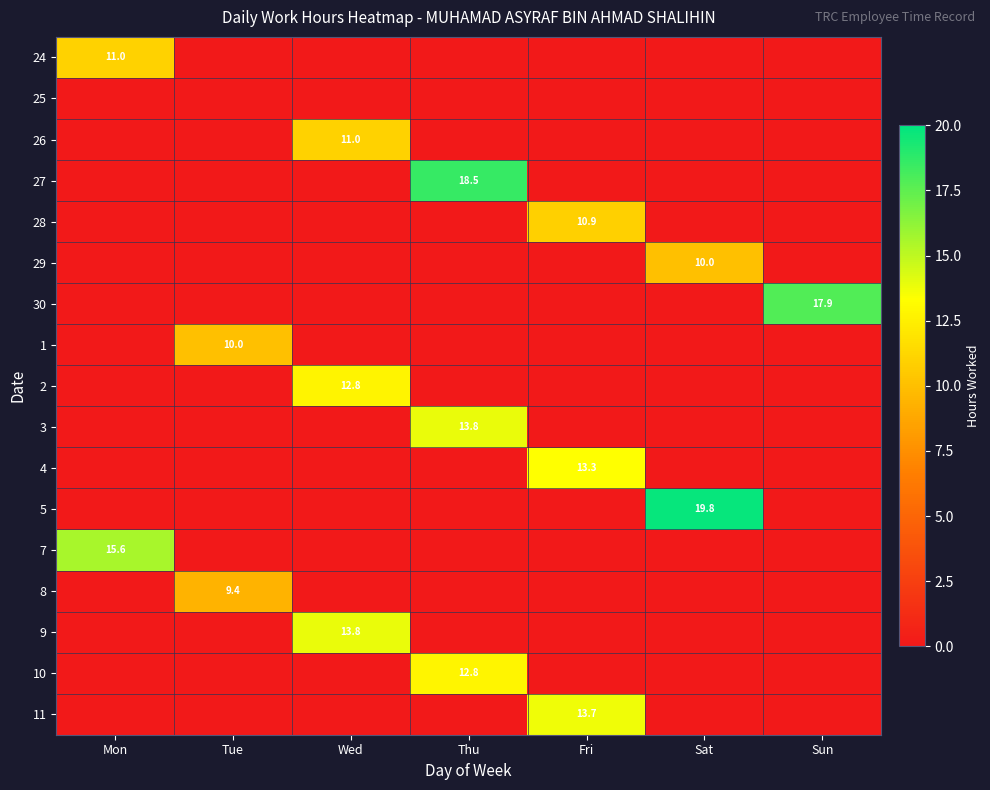

True or false: 1 has a value of 10.0 at Tue.

True